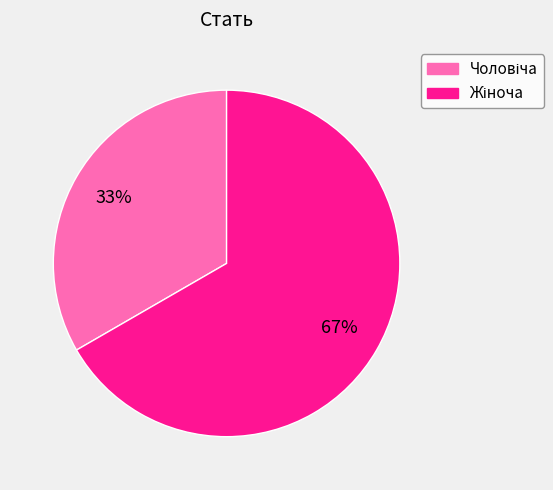

To the nearest percent, what is the average slice percentage?

50%